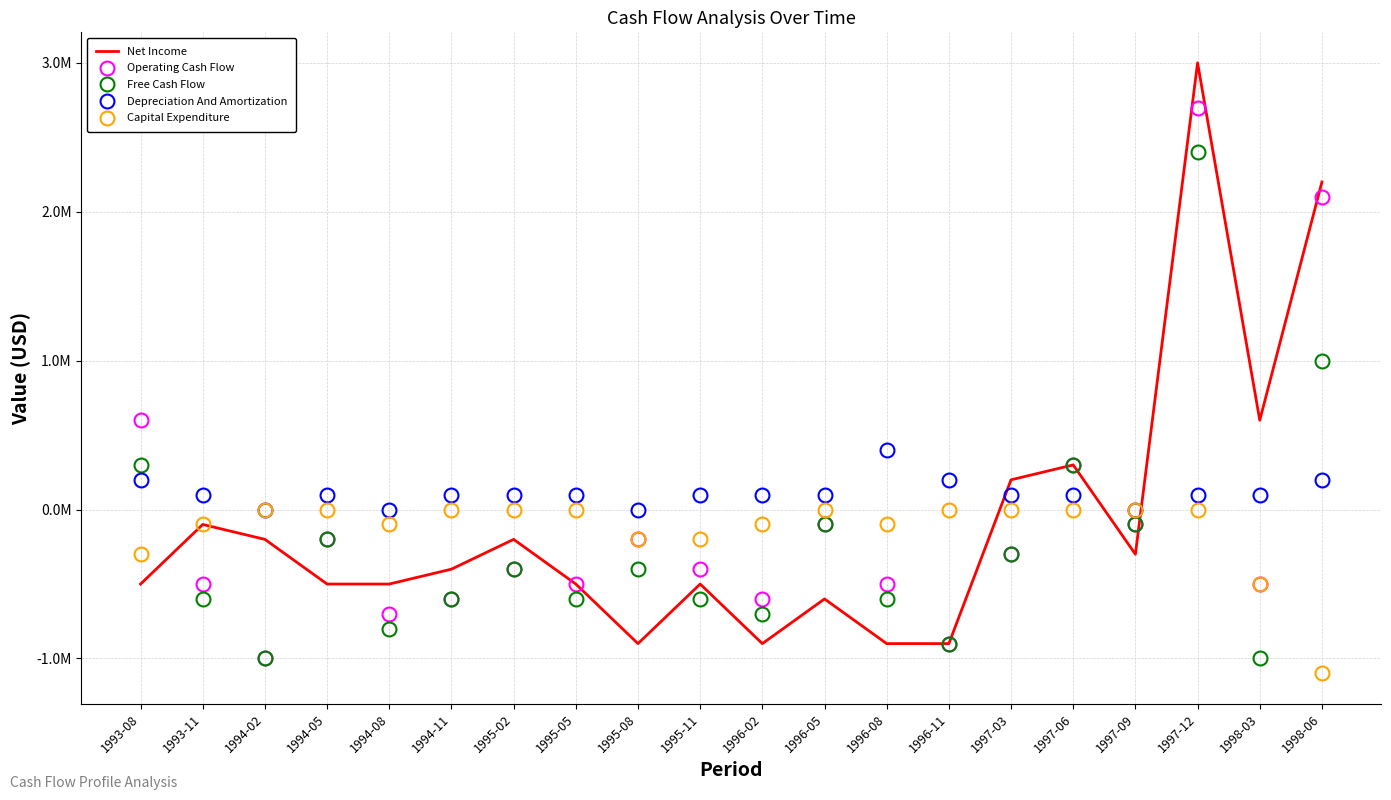

At which label does Depreciation And Amortization reach its minimum?

1994-02